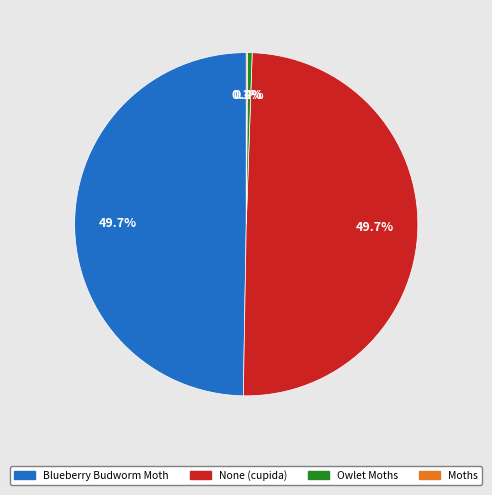

How much of the chart is everything except None (cupida)?

50.3%